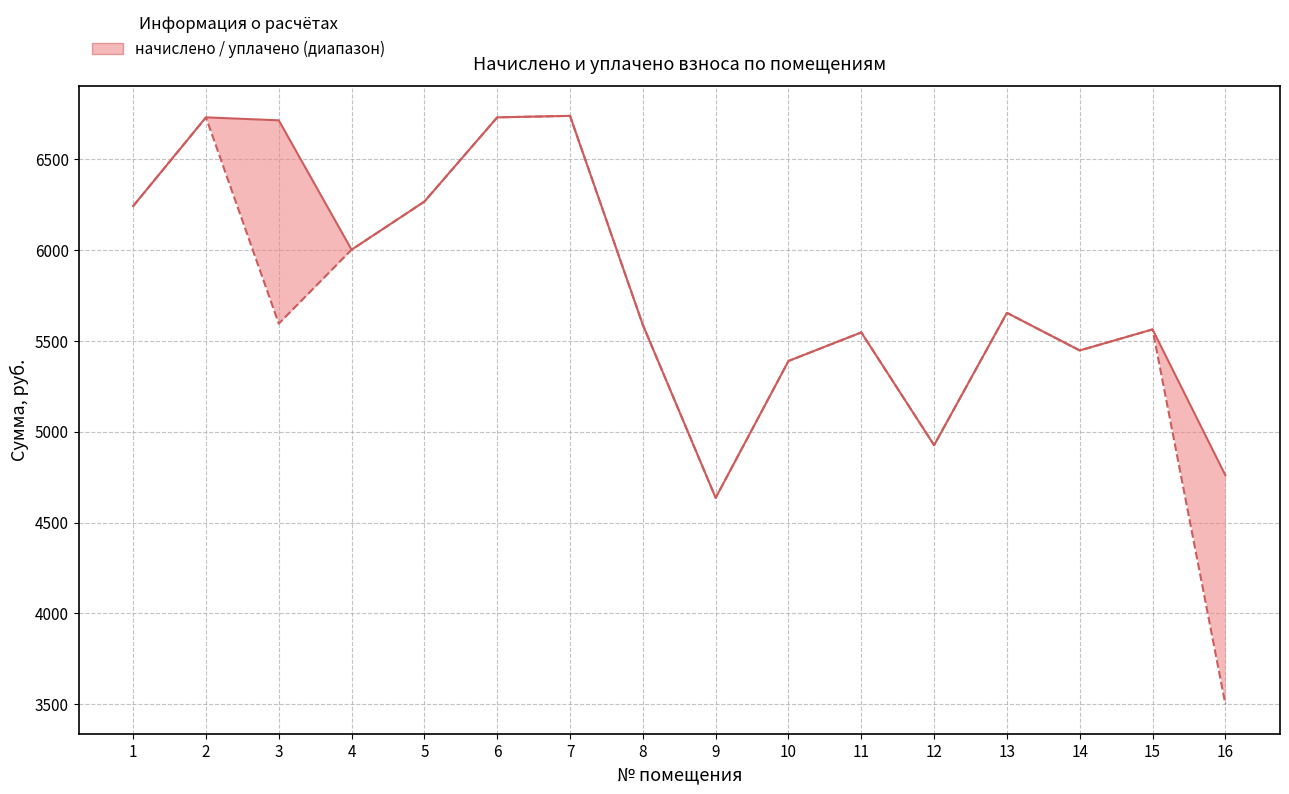

Which series has the widest spread of values?

уплачено